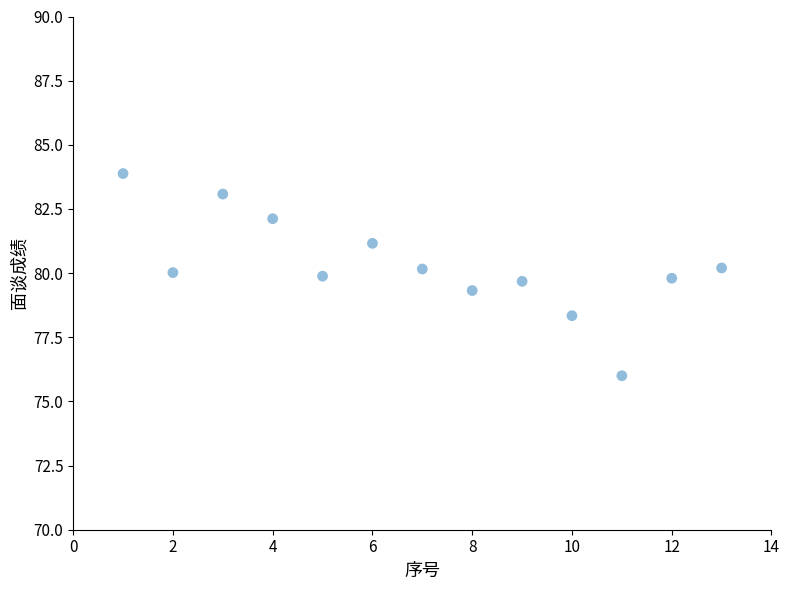

What Y value in the scatter plot is closest to 79?

79.3